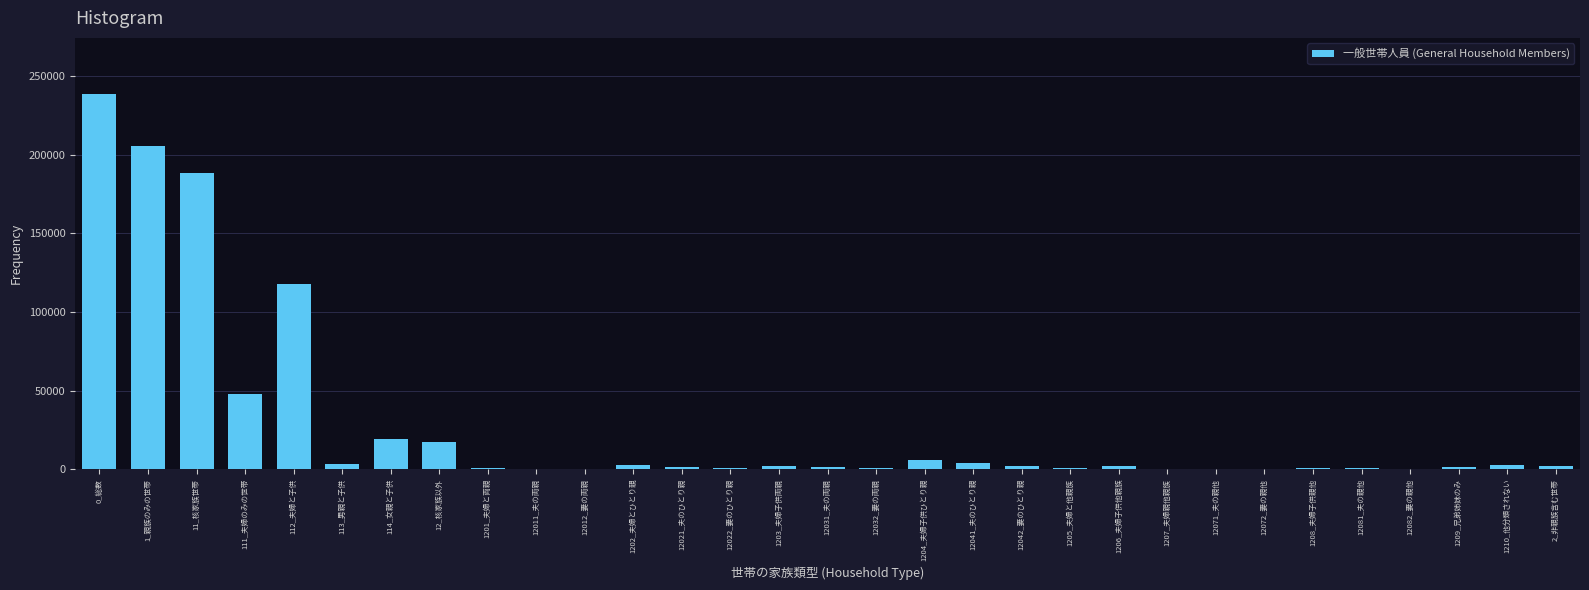

Is it true that the value at 1_親族のみの世帯 is 205739?

True